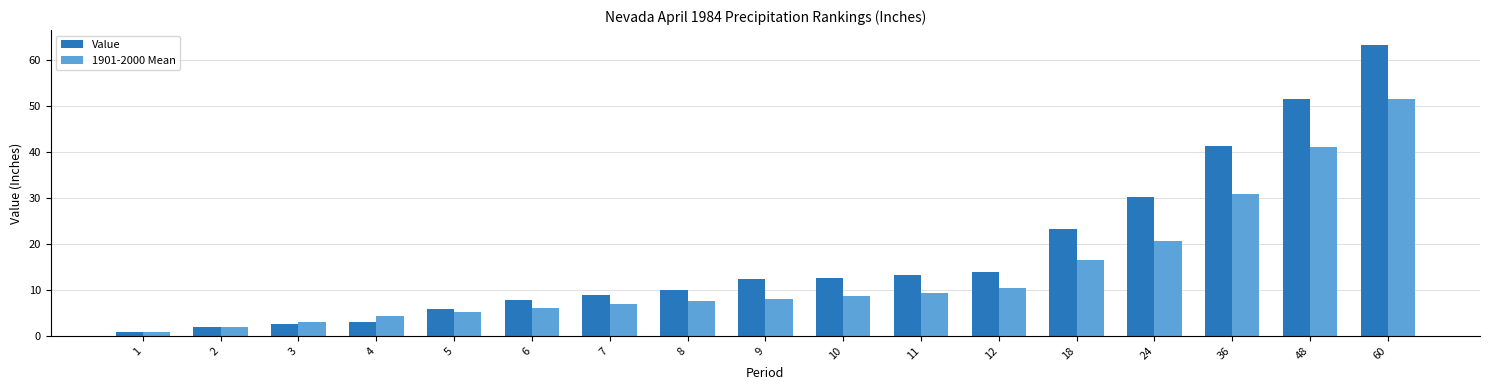

Which series has the largest total across all categories?

Value